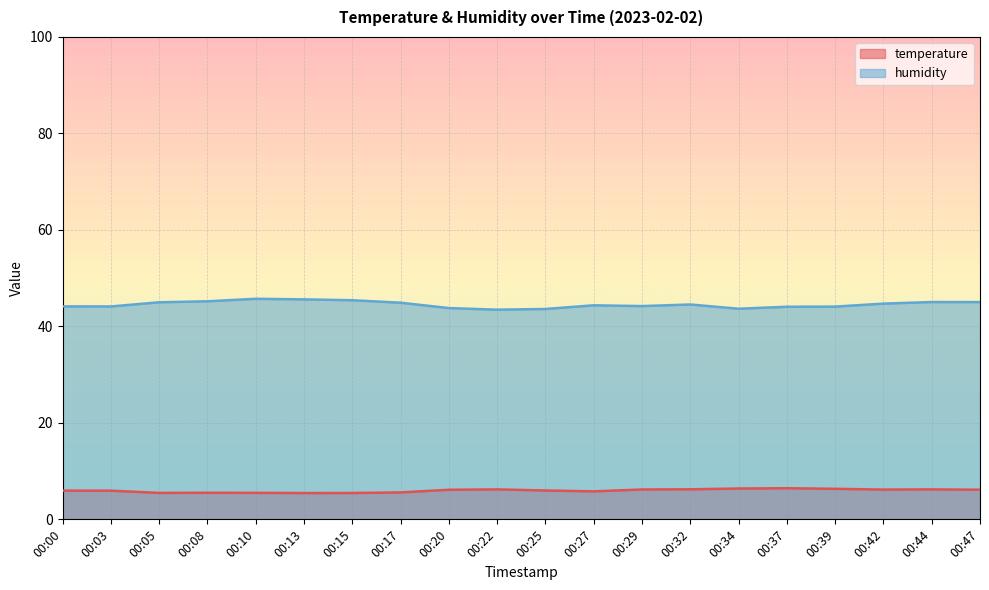

What is the value of the temperature point at the 5th from the left?

5.5